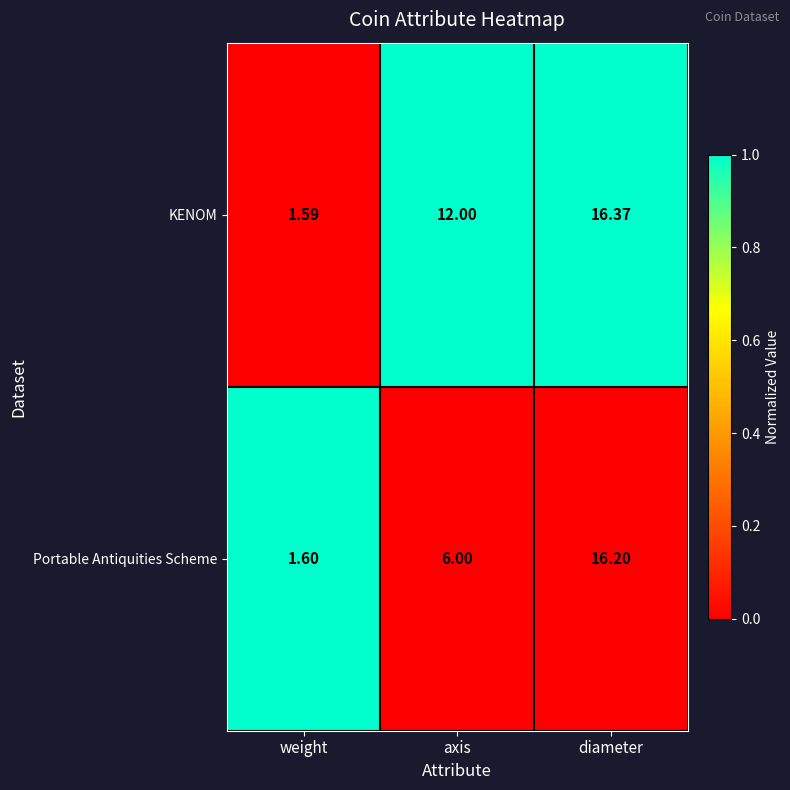

Which series has the largest range (max minus min)?

KENOM